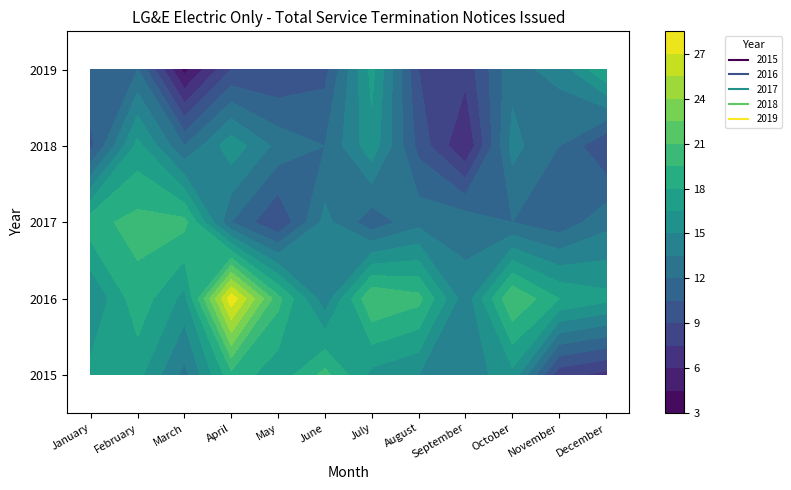

List the labels in order of 2019 value, smallest first.

March, September, April, May, August, June, January, February, October, November, July, December